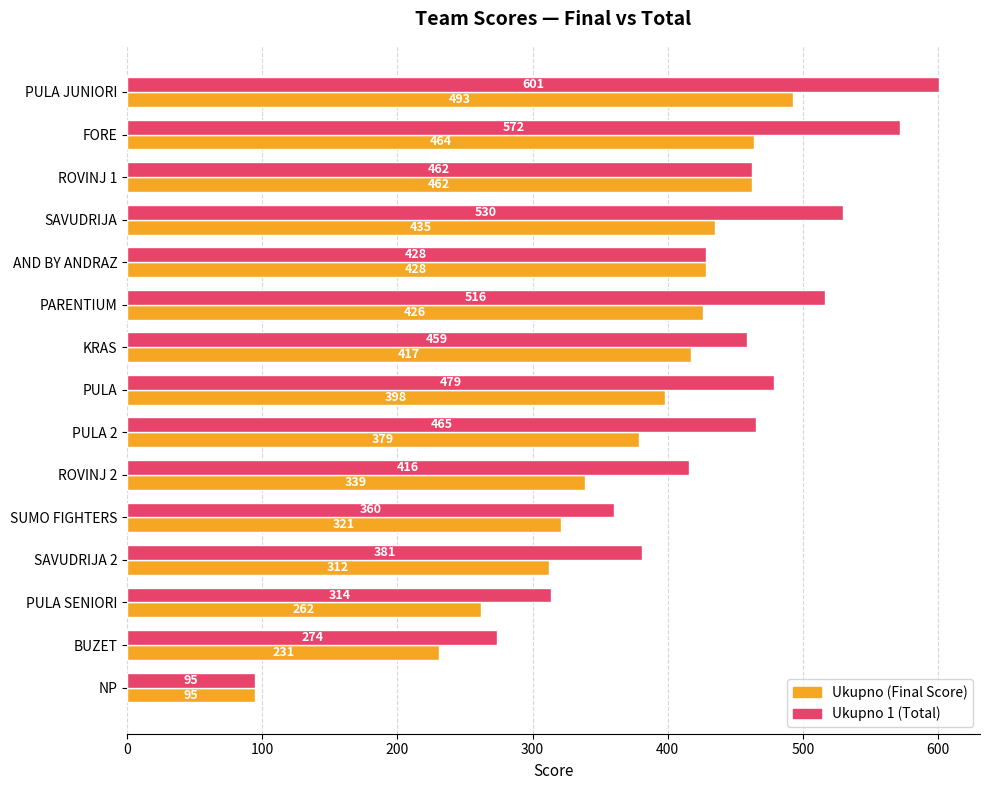

What is the difference between the maximum and minimum values in the Ukupno 1 (Total) series?

506